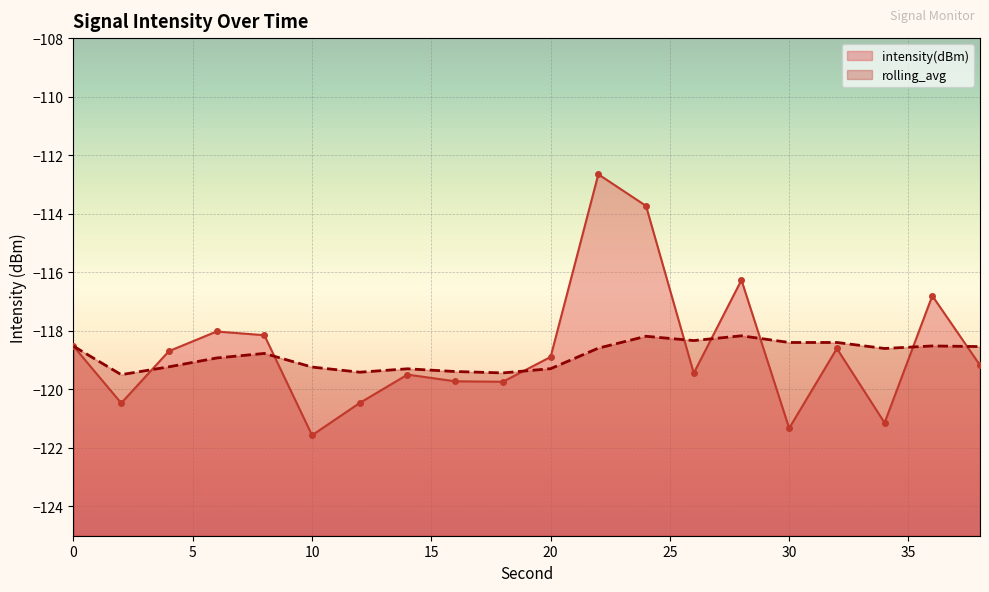

Which series has the widest spread of values?

intensity(dBm)